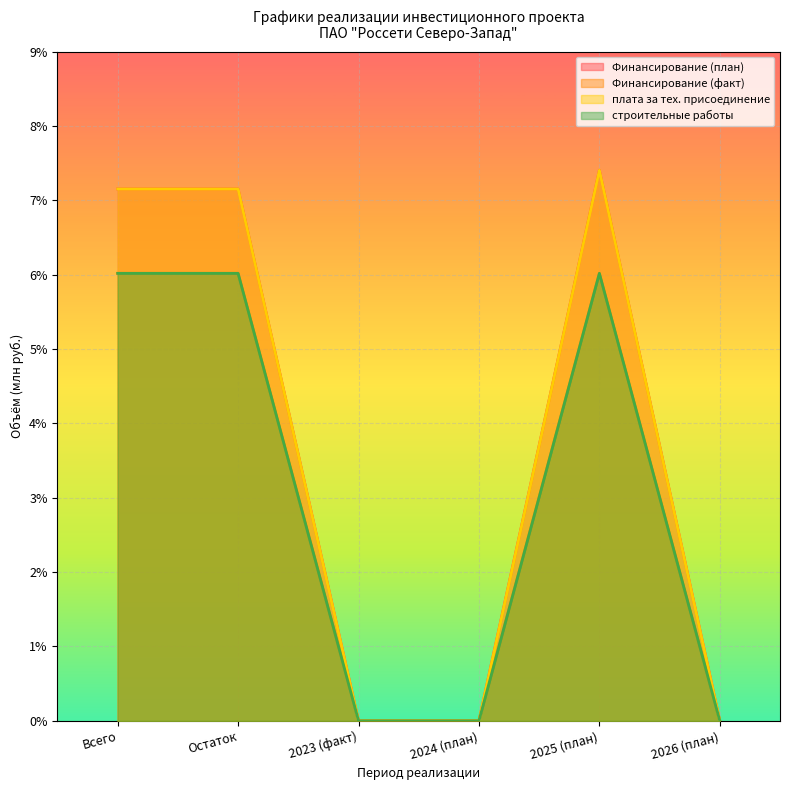

Which series has the largest total across all categories?

Финансирование (план)